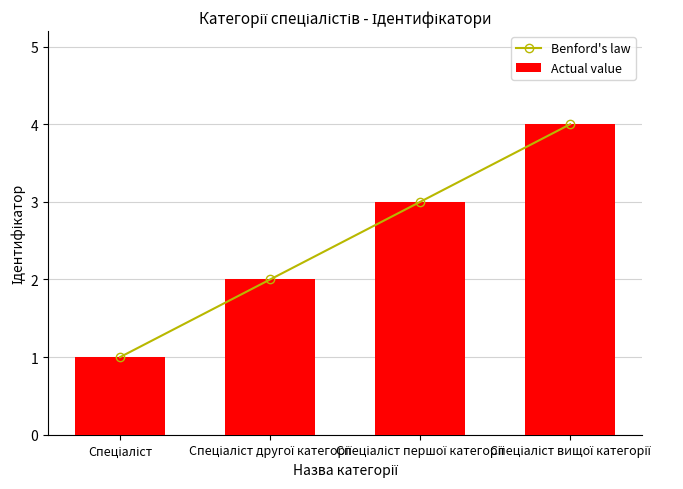

Which series changed the most between Спеціаліст другої категорії and Спеціаліст першої категорії?

Benford's law